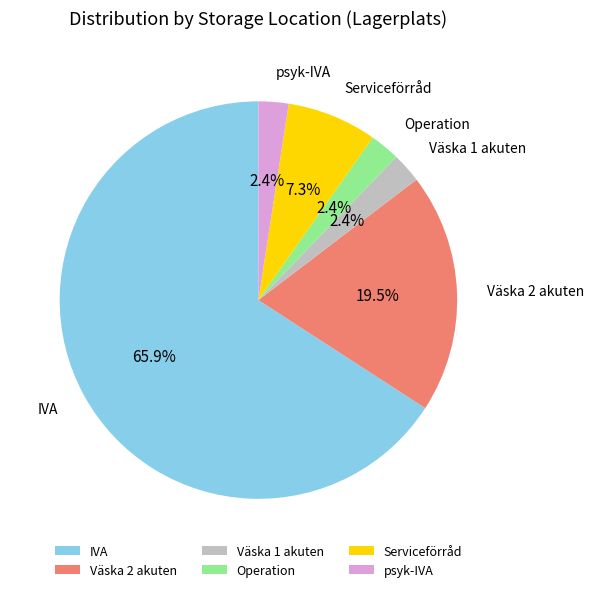

Between IVA and Serviceförråd, which is larger?

IVA